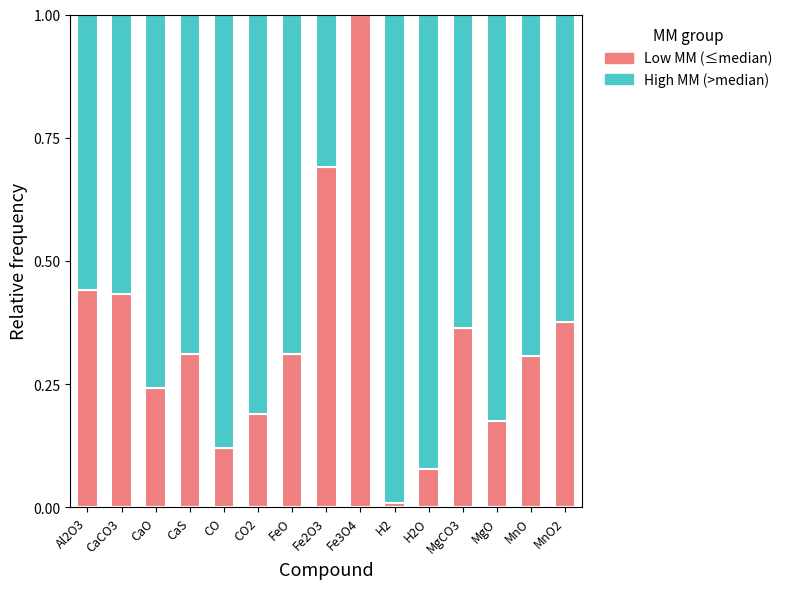

What is the total value across all series at MnO2?

1.0